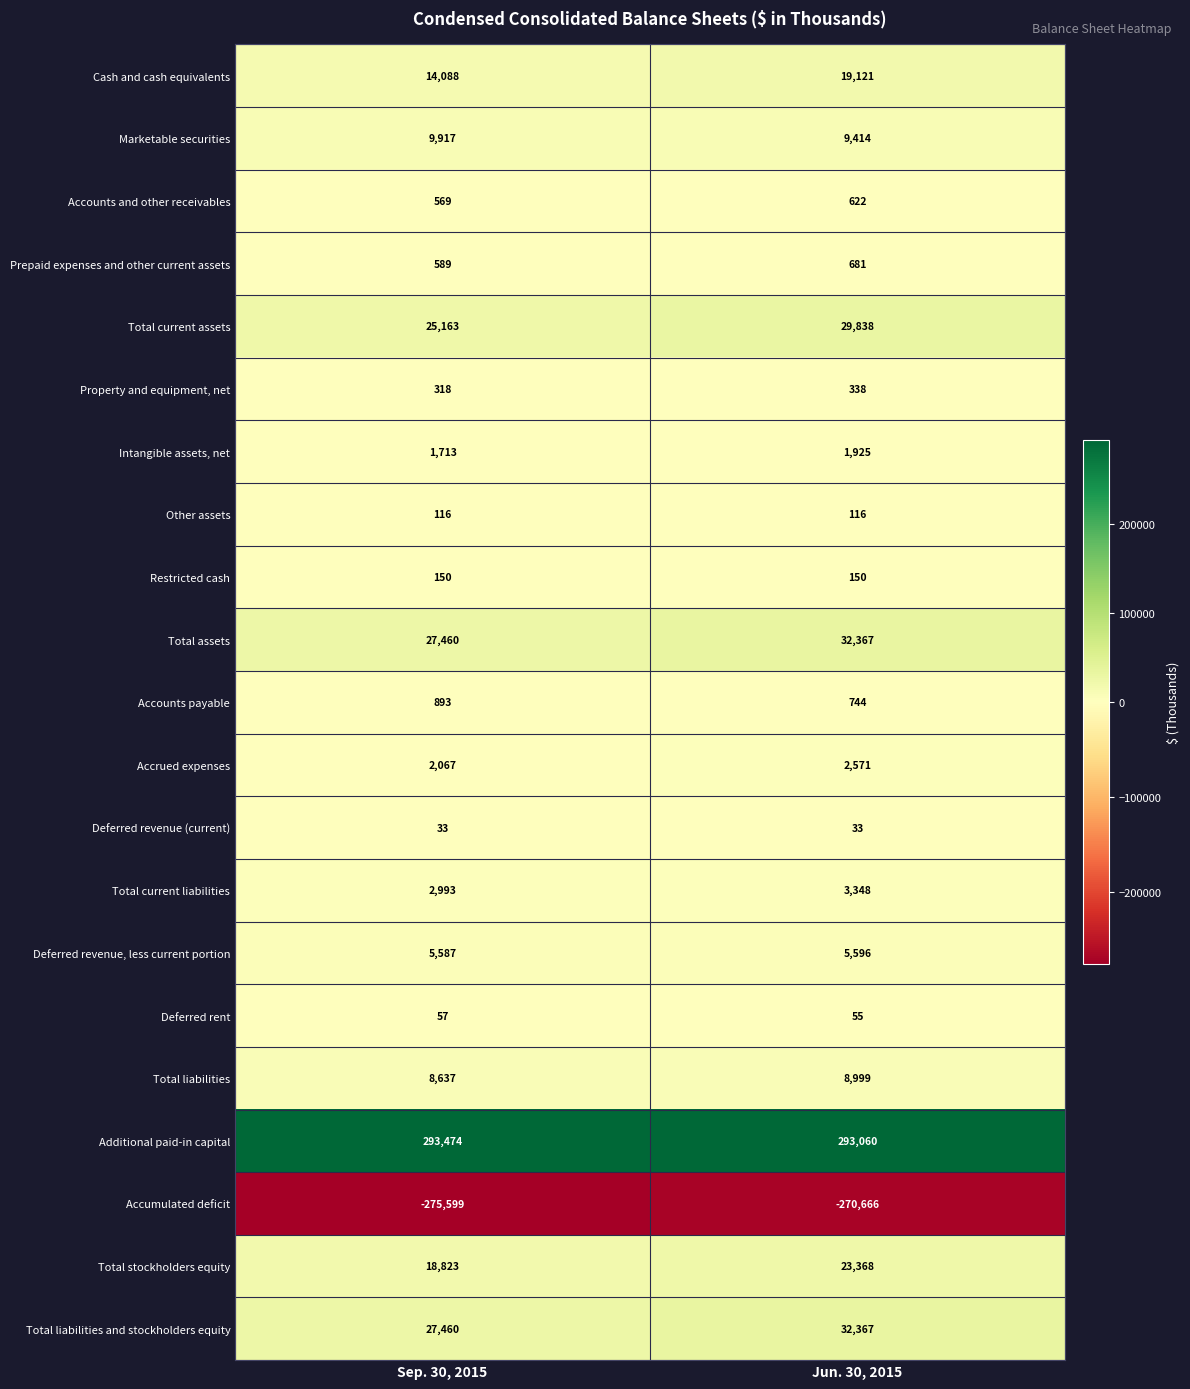

Is the value of Deferred revenue (current) at Sep. 30, 2015 greater than the value of Marketable securities at Sep. 30, 2015?

No